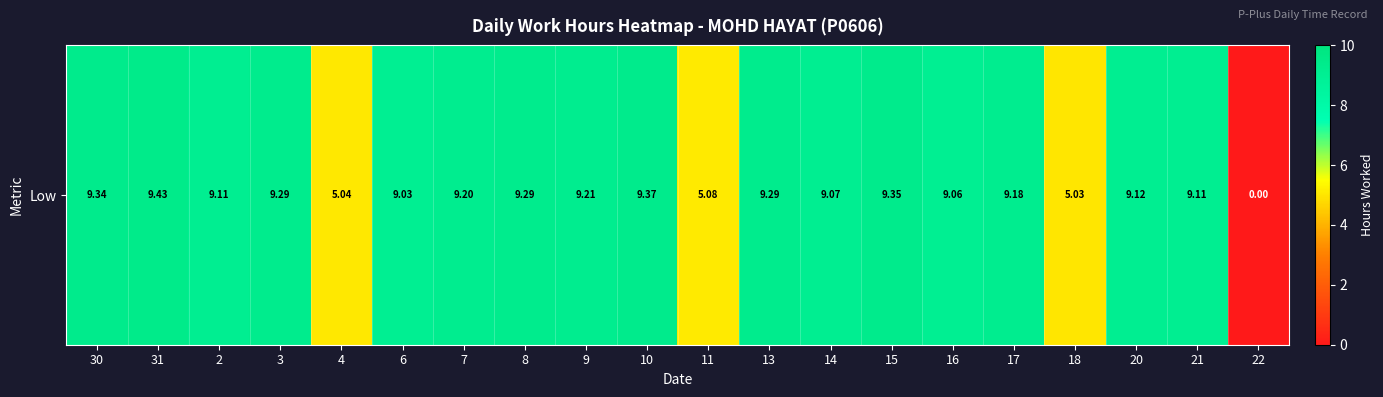

Reading right to left, transcribe all the data shown in this chart.

0.0	9.1	9.1	5.0	9.2	9.1	9.3	9.1	9.3	5.1	9.4	9.2	9.3	9.2	9.0	5.0	9.3	9.1	9.4	9.3